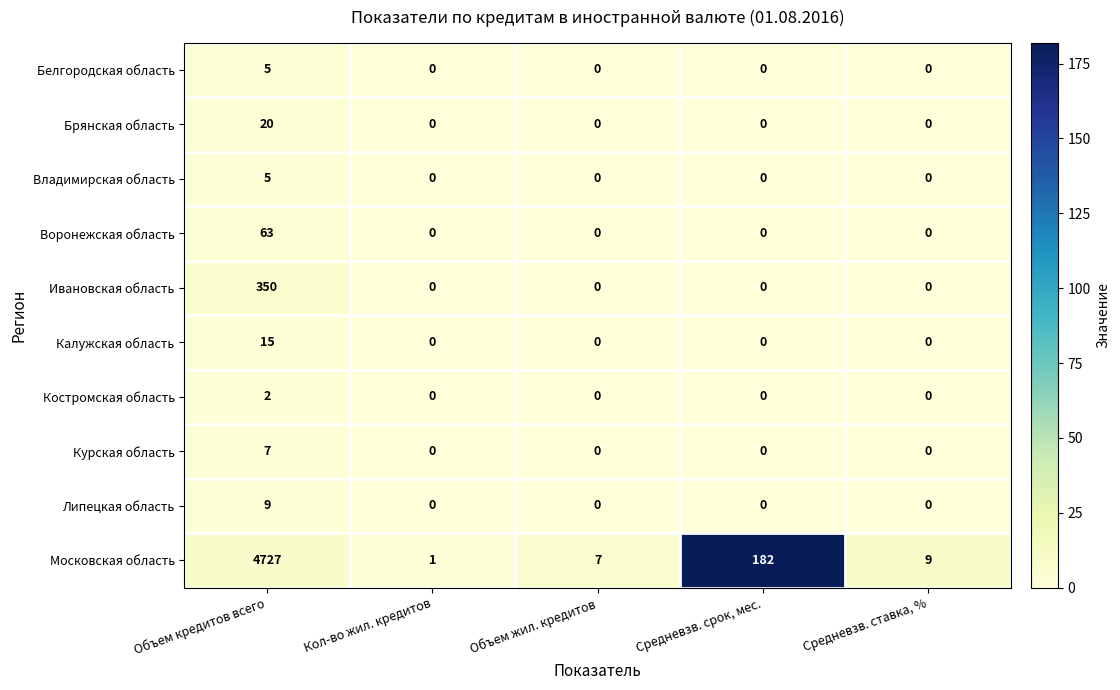

What is the spread (max minus min) of values at Средневзв. ставка, %?

9